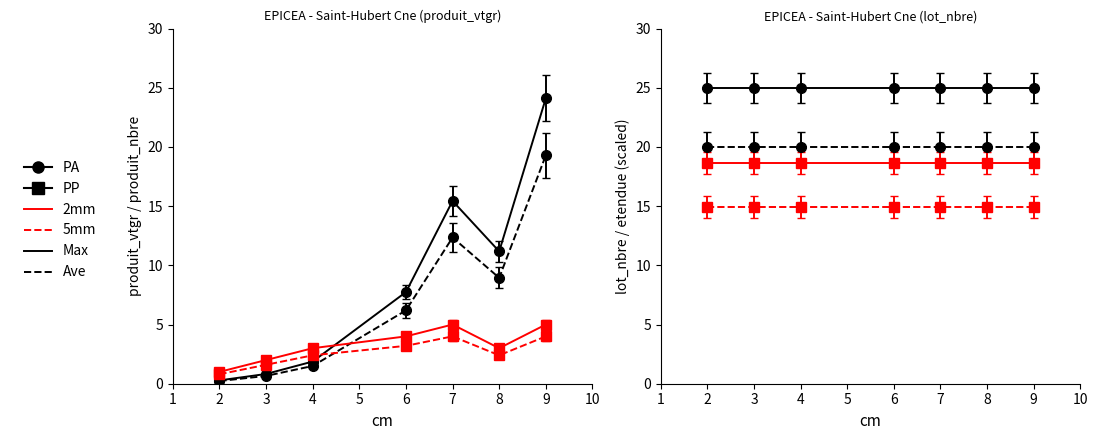

At which category is the sum across all series the highest?

9